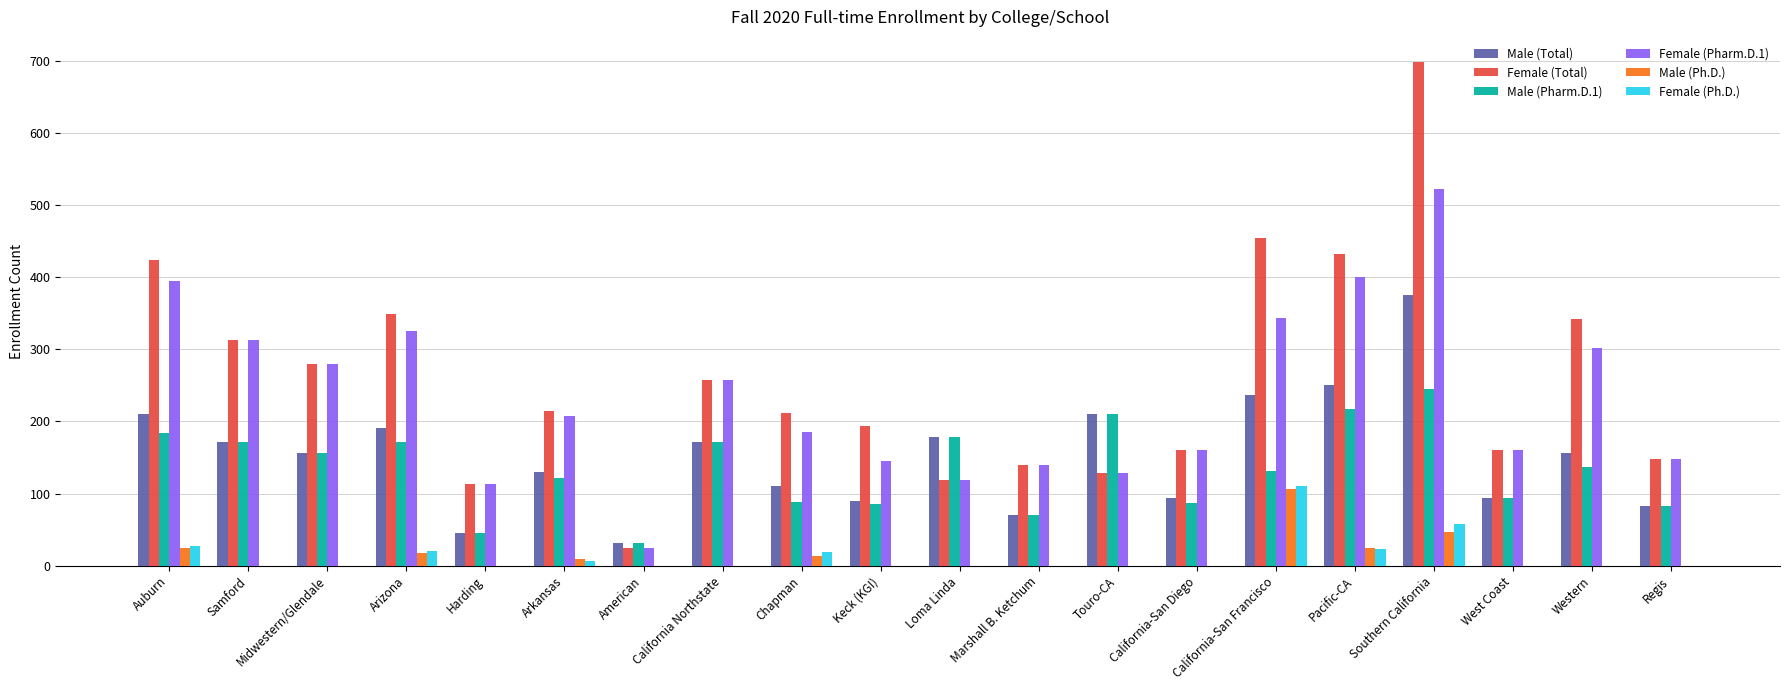

What is the total value across all series at Auburn?

1264